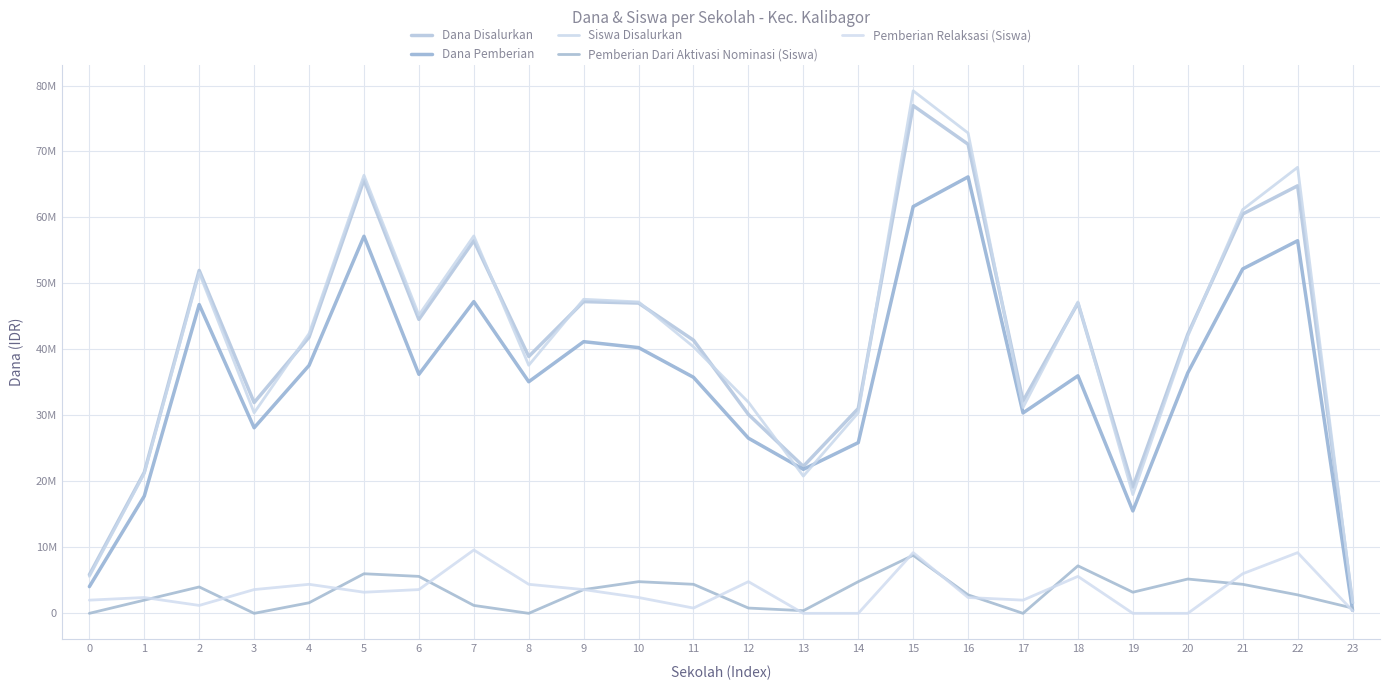

How many intersections are there between Siswa Disalurkan and Dana Disalurkan?

11